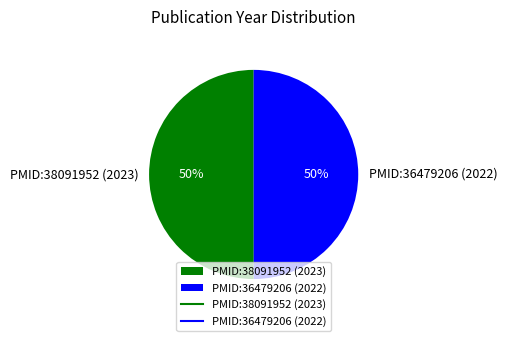

To the nearest percent, what is the combined percentage of PMID:36479206 (2022) and PMID:38091952 (2023)?

100%